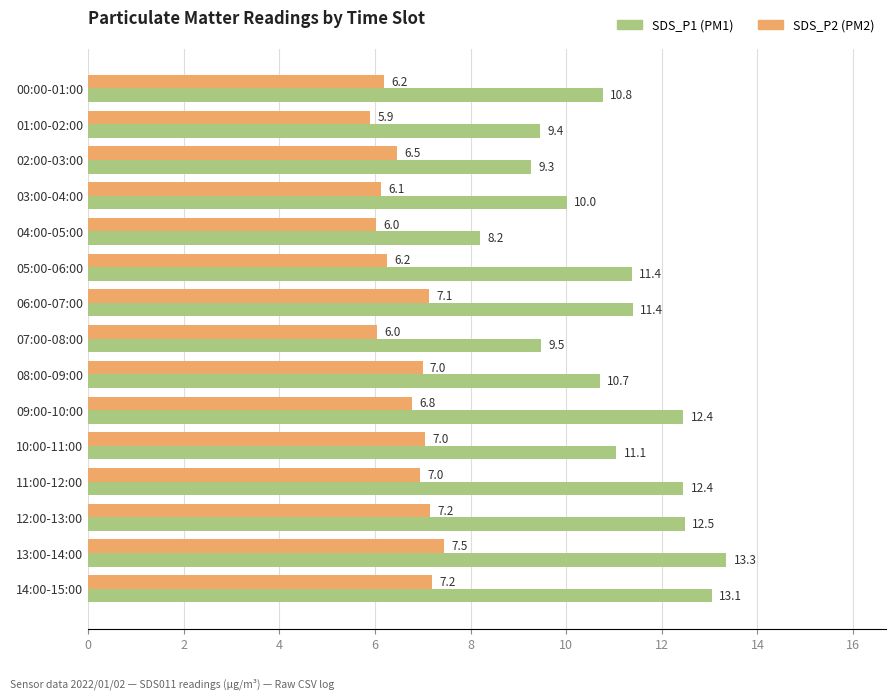

What is the total value across all series at 10:00-11:00?

18.1